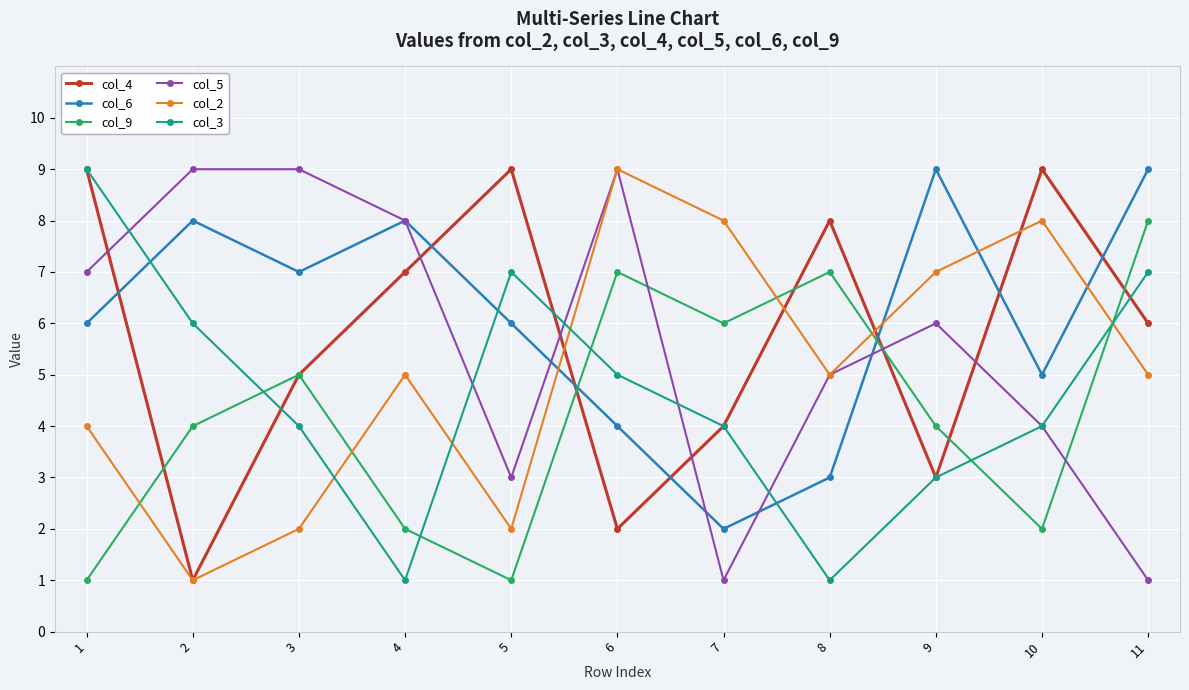

The col_3 series shows 9 at 1. True or false?

True